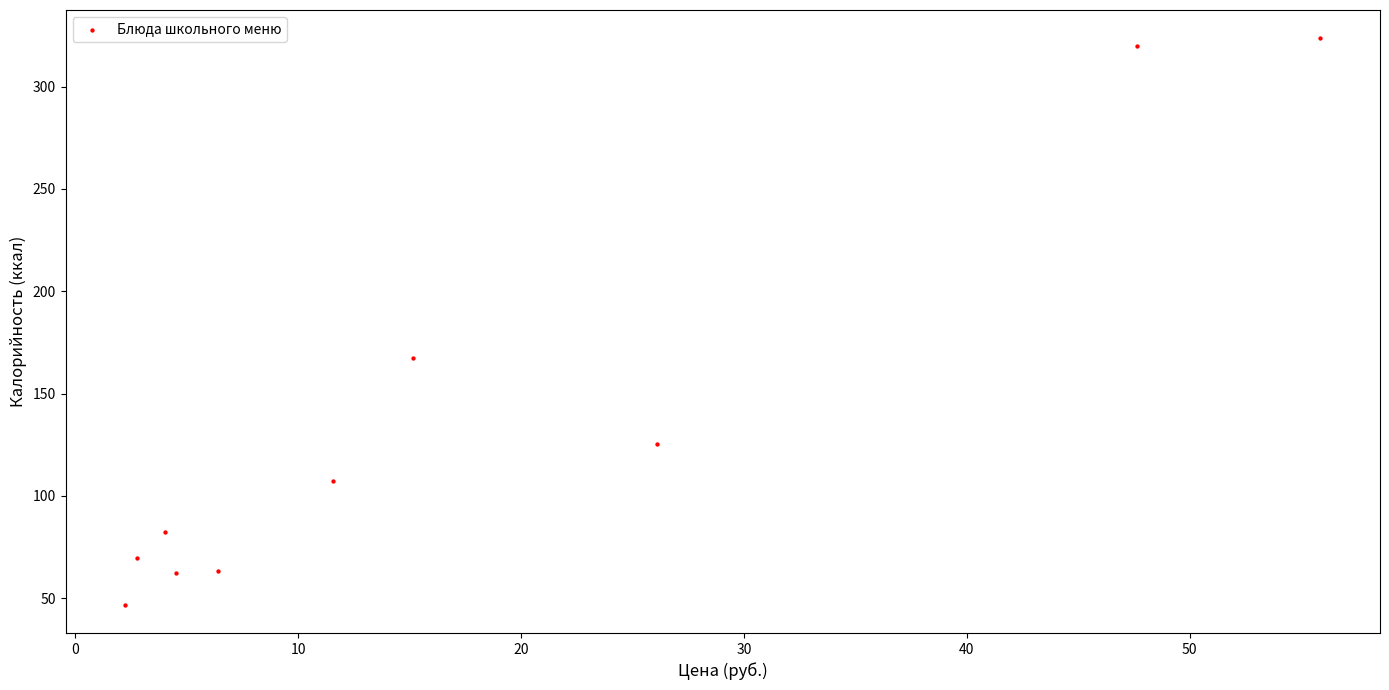

What is the range of X values (max minus min)?

53.6